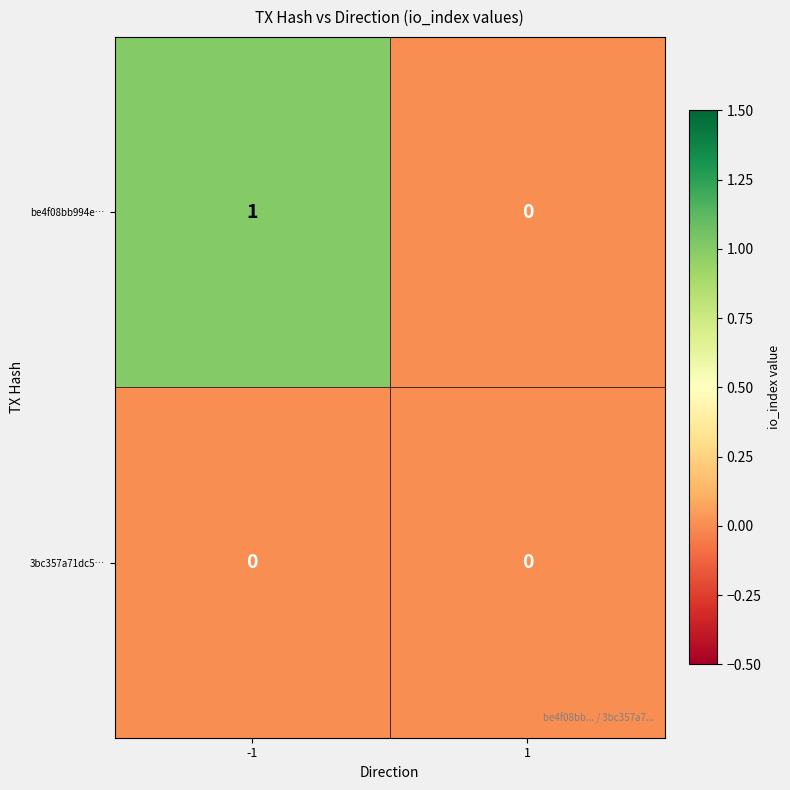

Count the number of categories in the chart.

2